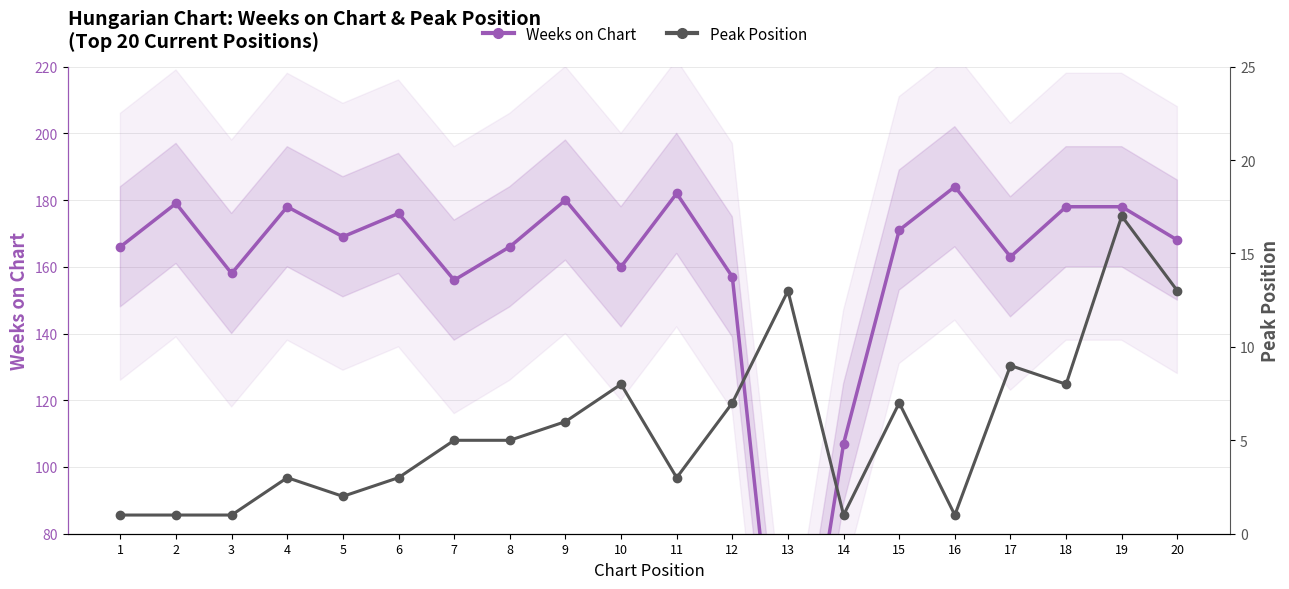

The Weeks on Chart series shows 50 at 7. True or false?

False